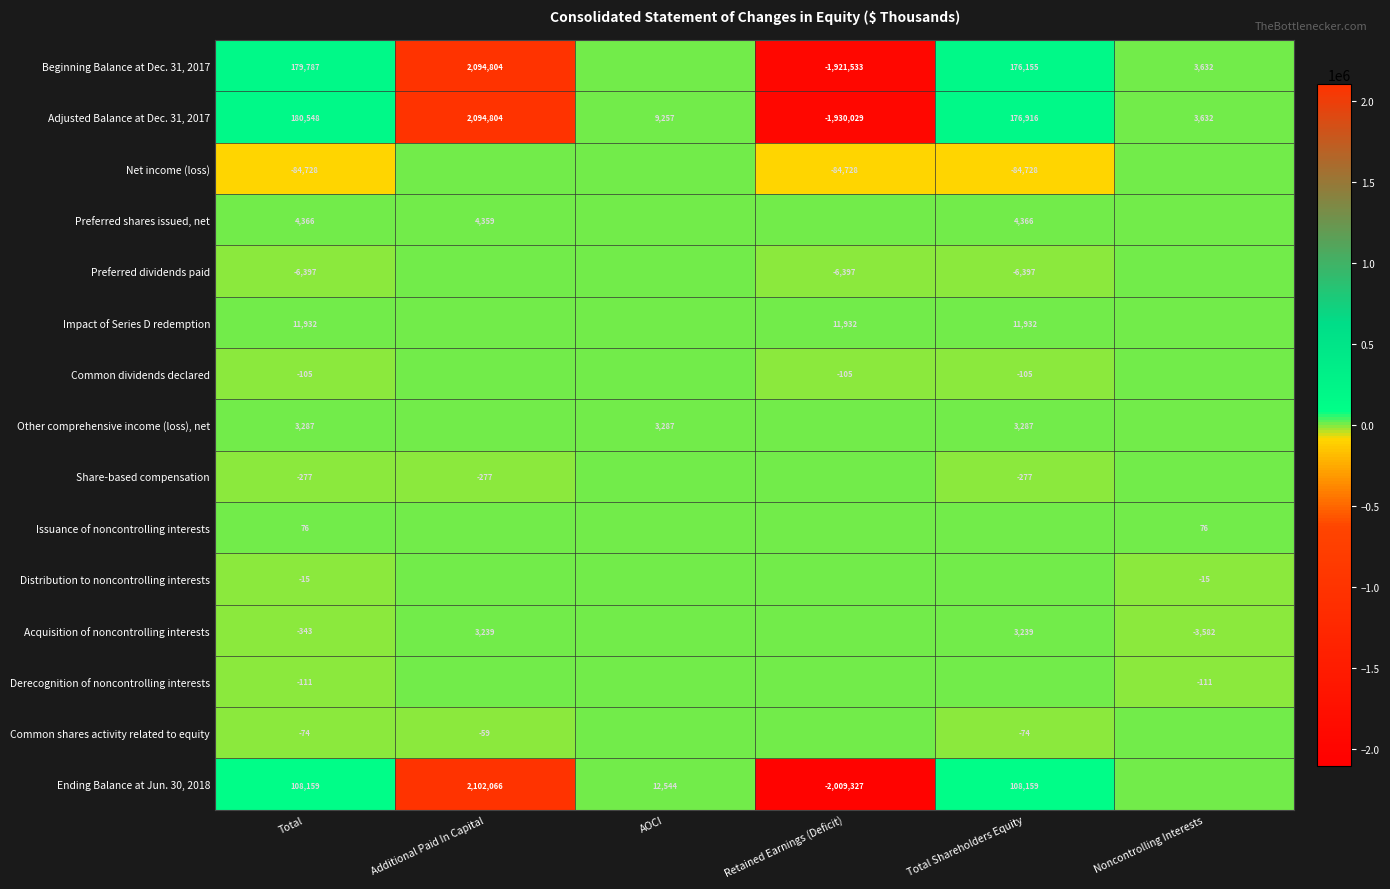

Read the Adjusted Balance at Dec. 31, 2017 value at Additional Paid In Capital, to the nearest 10.

2094800